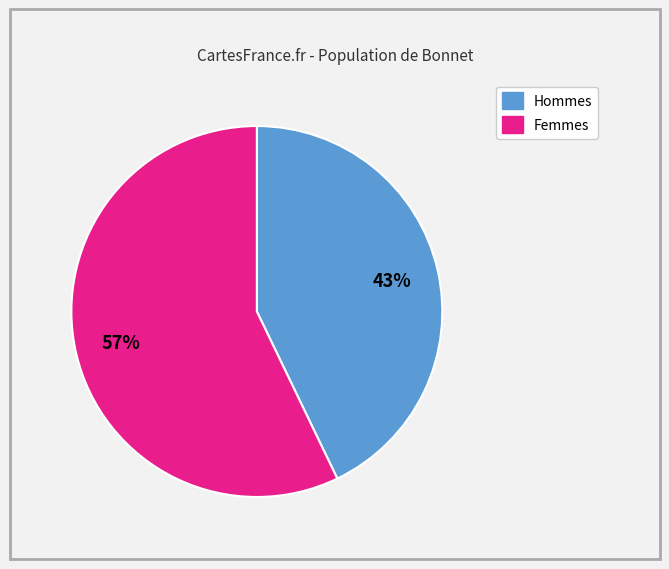

Does any single category account for the majority?

Yes